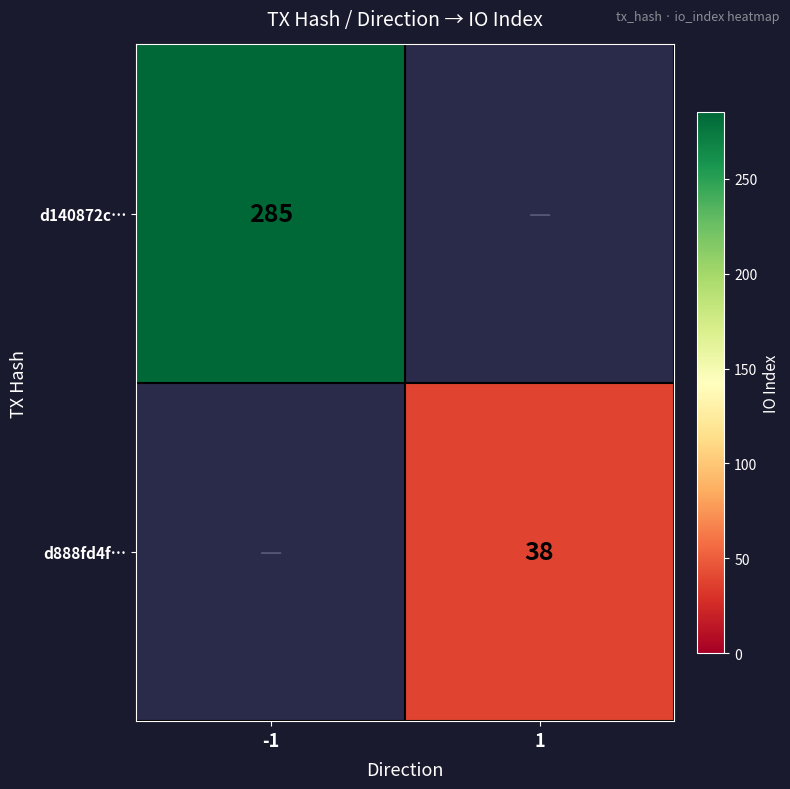

Is the value of d888fd4f… at 1 greater than the value of d140872c… at -1?

No